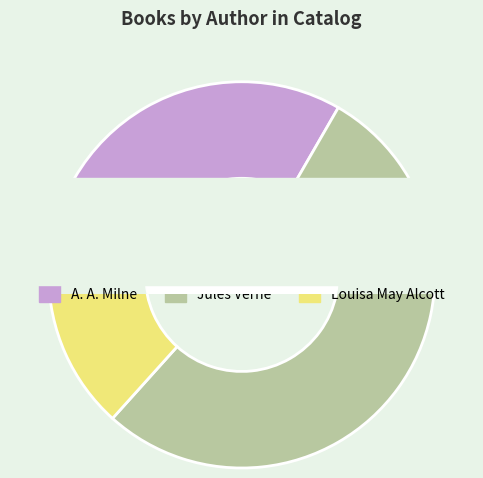

Rank the categories by value from highest to lowest.

Jules Verne, A. A. Milne, Louisa May Alcott